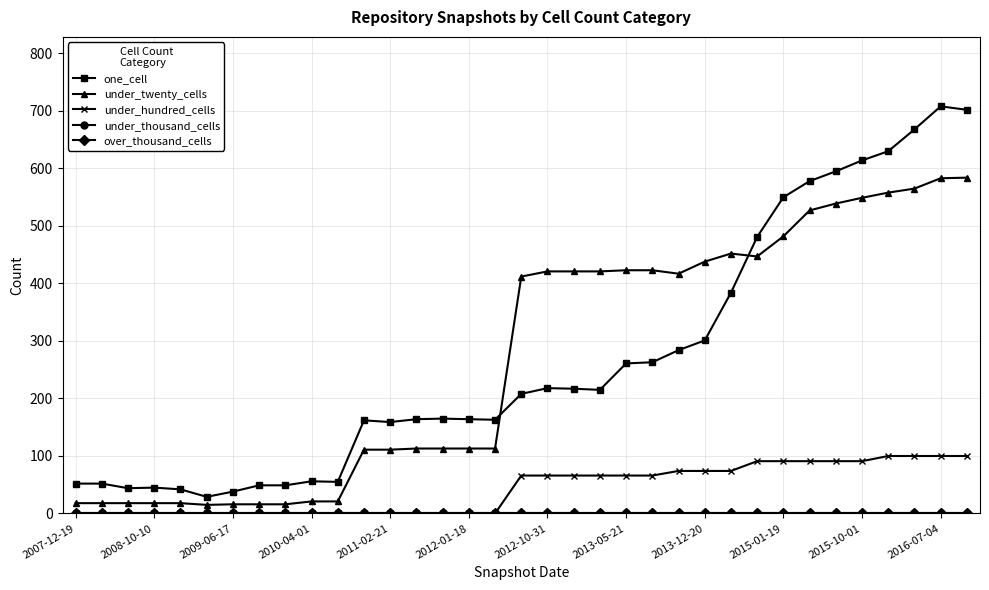

What is the difference between the second highest and minimum values in the under_hundred_cells series?

100